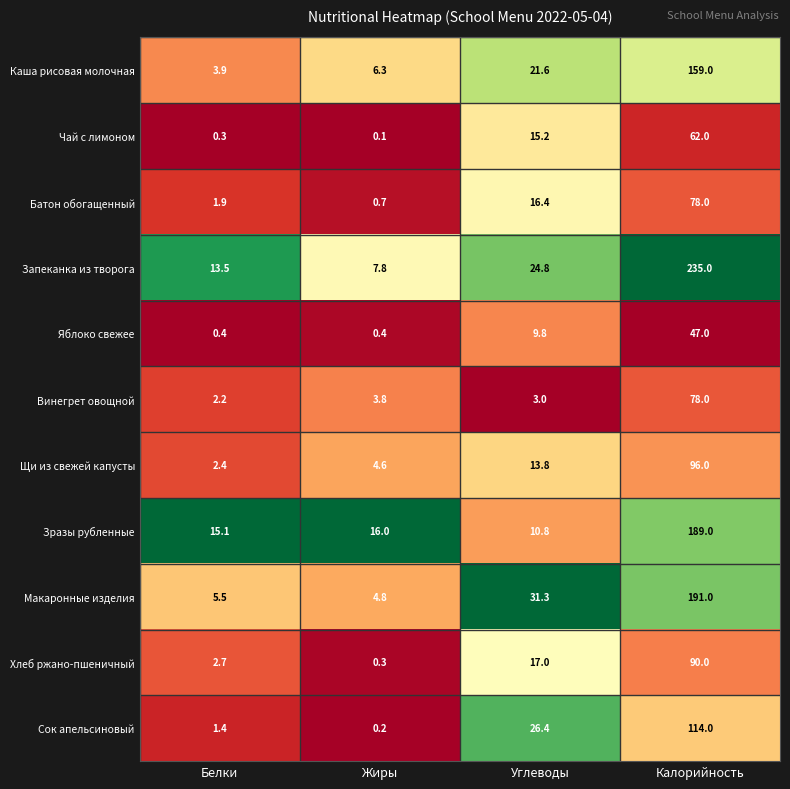

Which label corresponds to the smallest value in the chart?

Жиры